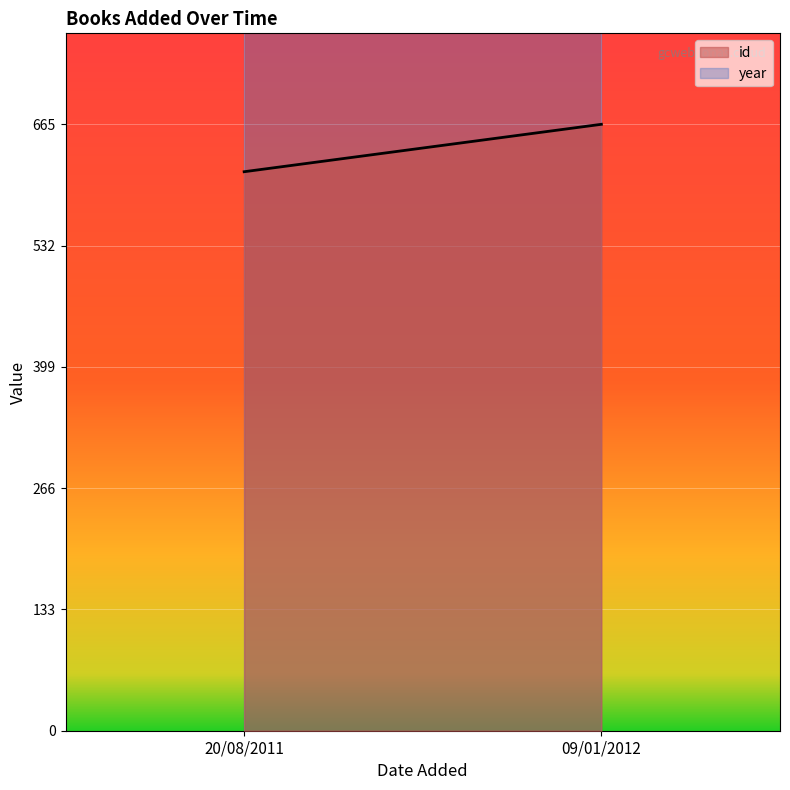

Between 09/01/2012 and 20/08/2011, which is larger?

09/01/2012